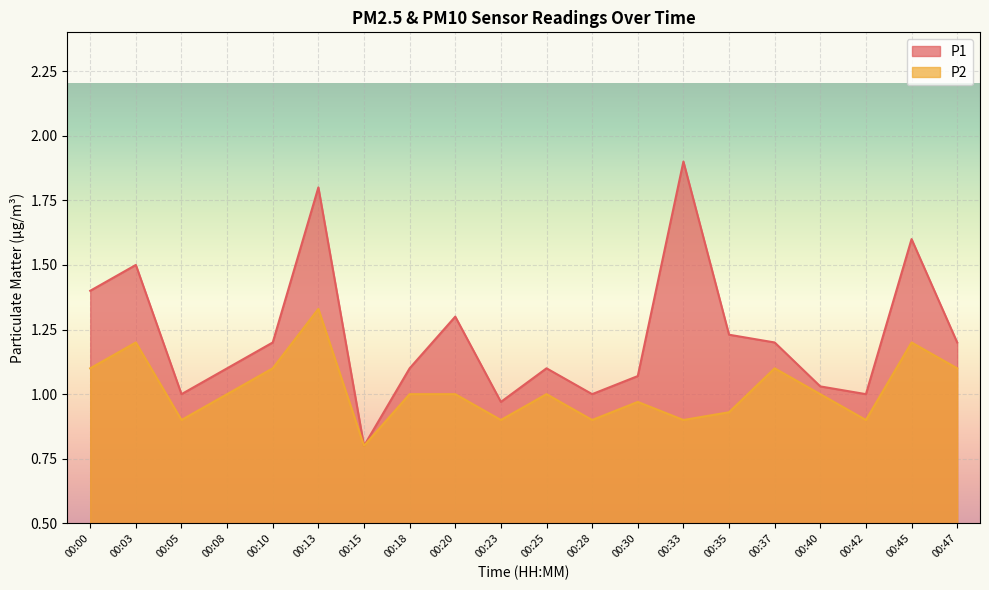

At how many categories does at least one series exceed 0?

20